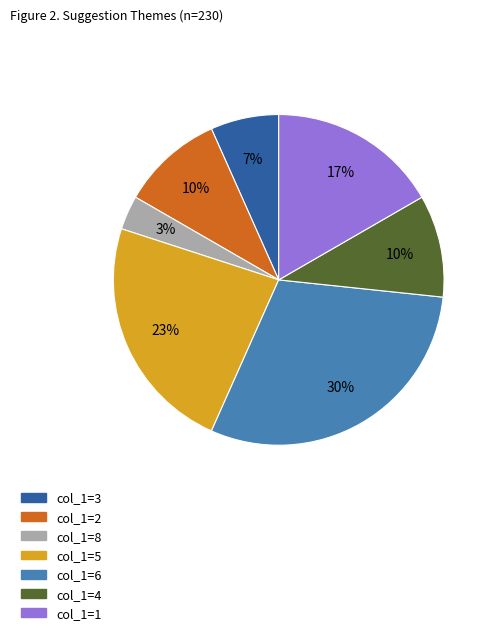

What is the smallest slice in the pie chart?

col_1=8